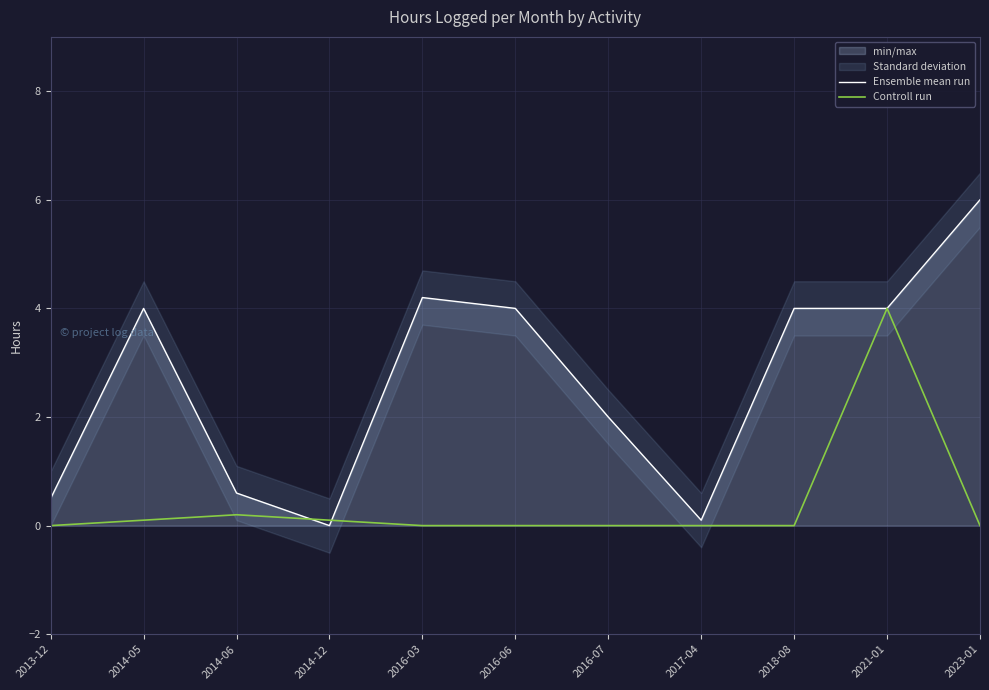

What position from the right is 2014-12?

8